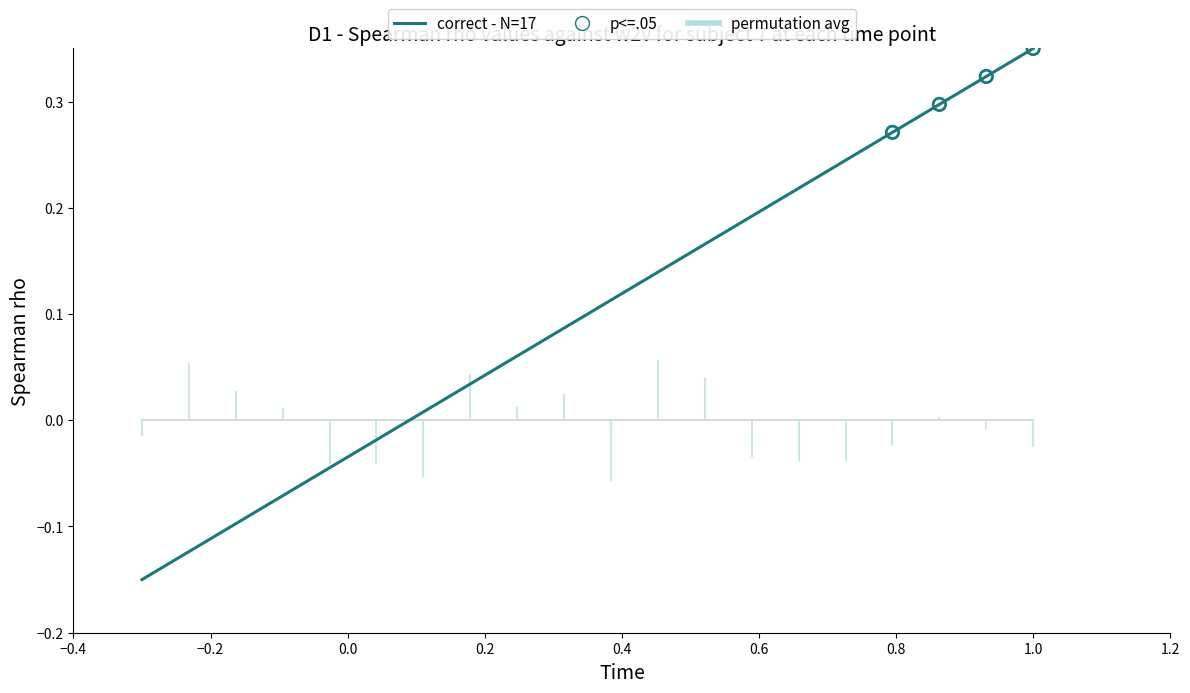

Which has a higher value, 2 or 6?

6